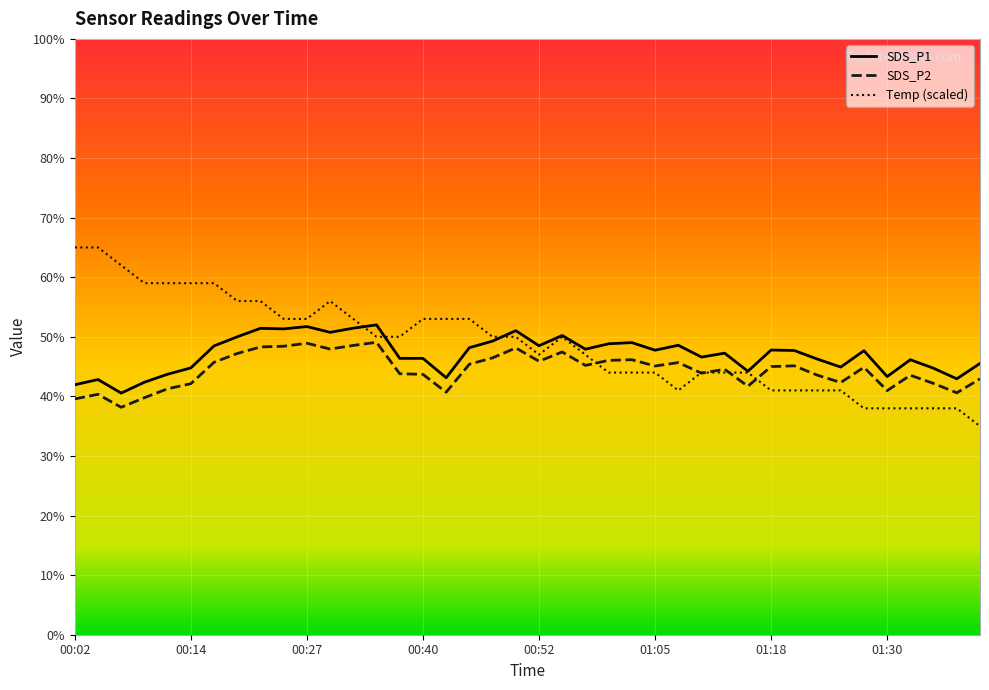

True or false: SDS_P2 and SDS_P1 intersect in this chart.

False